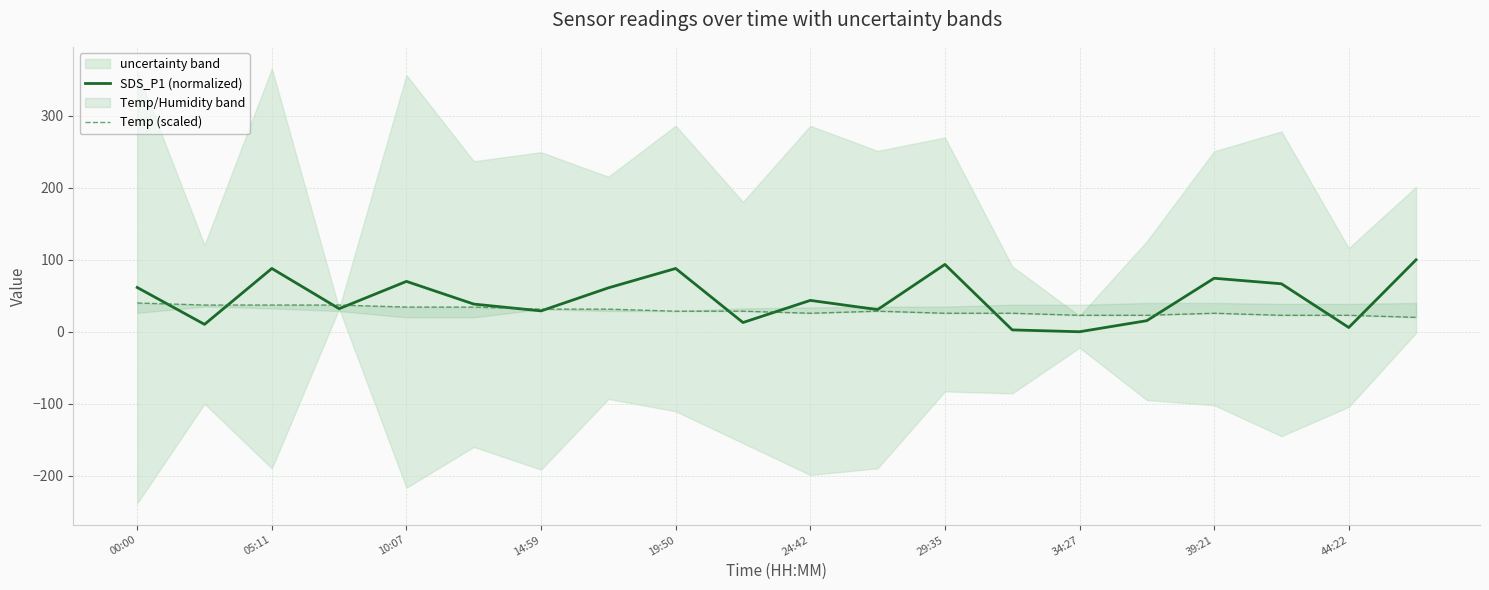

What is the minimum value for Temp (scaled)?

20.0